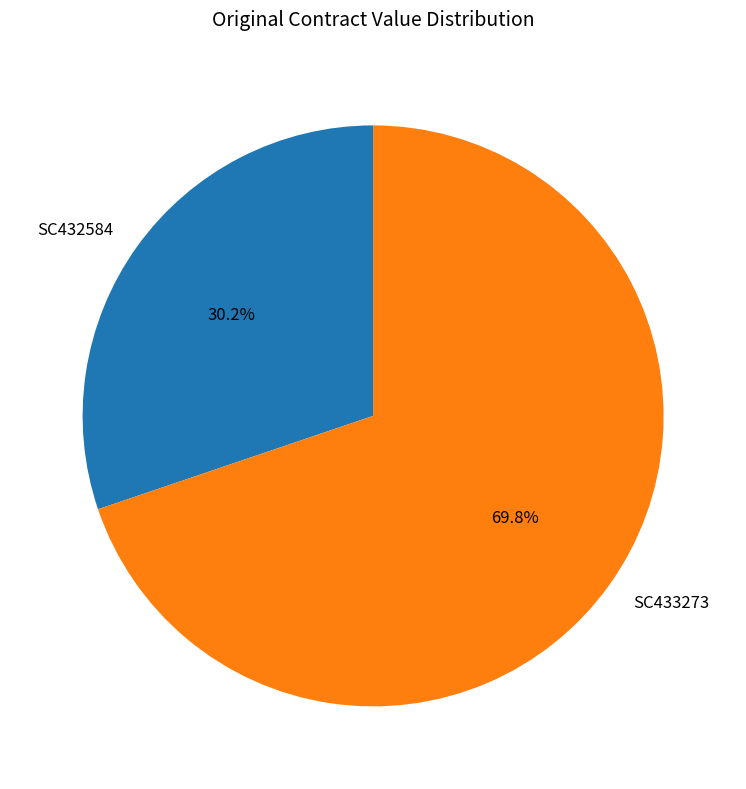

What is the ratio of the value at SC433273 to the value at SC432584?

2.3